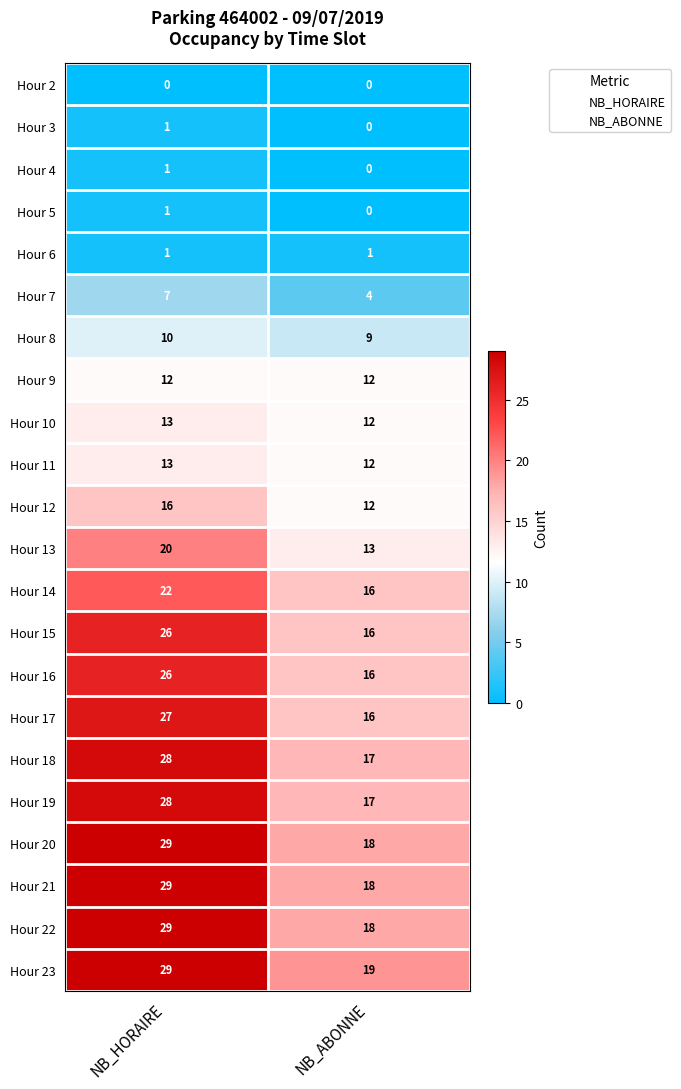

What is the difference between the Hour 19 values at NB_ABONNE and NB_HORAIRE?

11